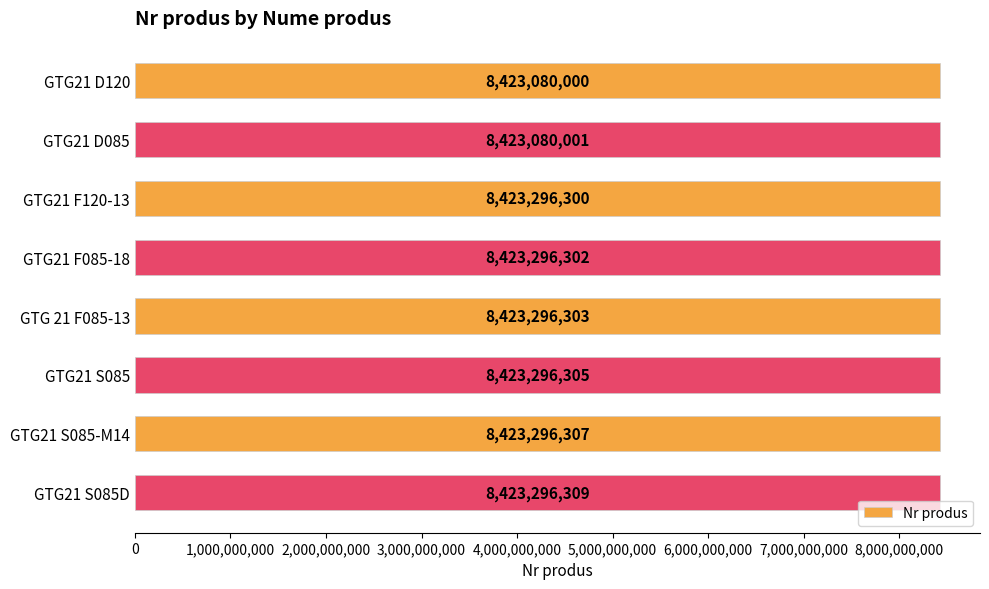

What is the value of the 8th bar from the top?

8423296309